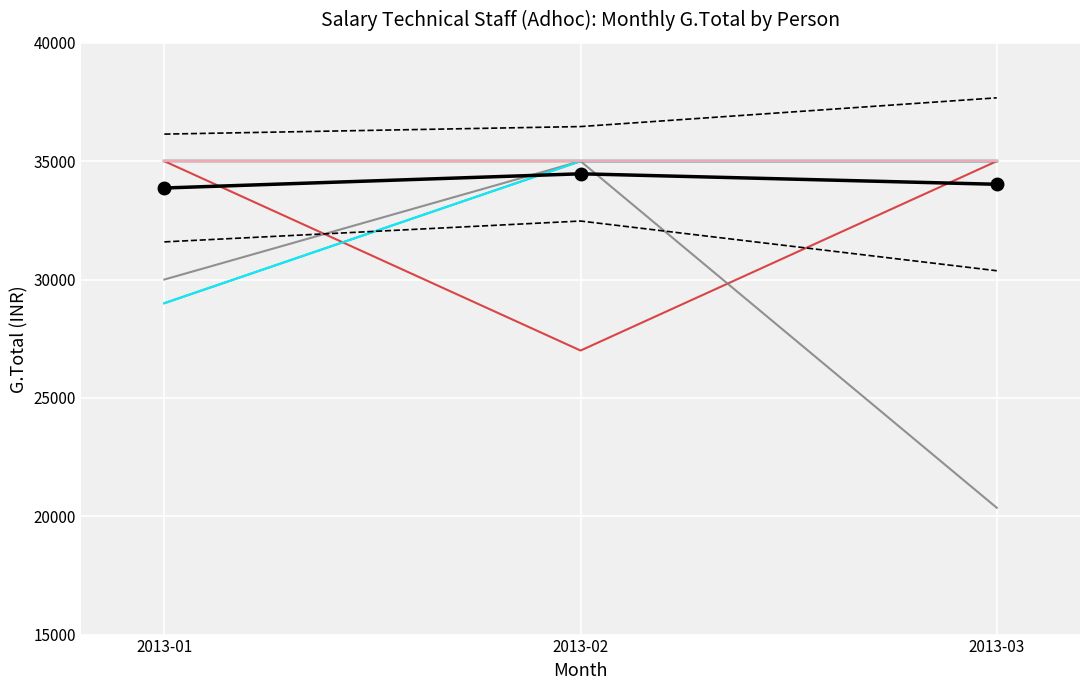

Reading left to right, what are all the values shown in this chart?

Jan 2013: 29000	35000	35000	35000	35000	35000	35000	30000	35000	35000	35000	29000	35000	35000	35000
Feb 2013: 35000	35000	27000	35000	35000	35000	35000	35000	35000	35000	35000	35000	35000	35000	35000
Mar 2013: 35000	35000	35000	35000	35000	35000	20357	35000	35000	35000	35000	35000	35000	35000	35000